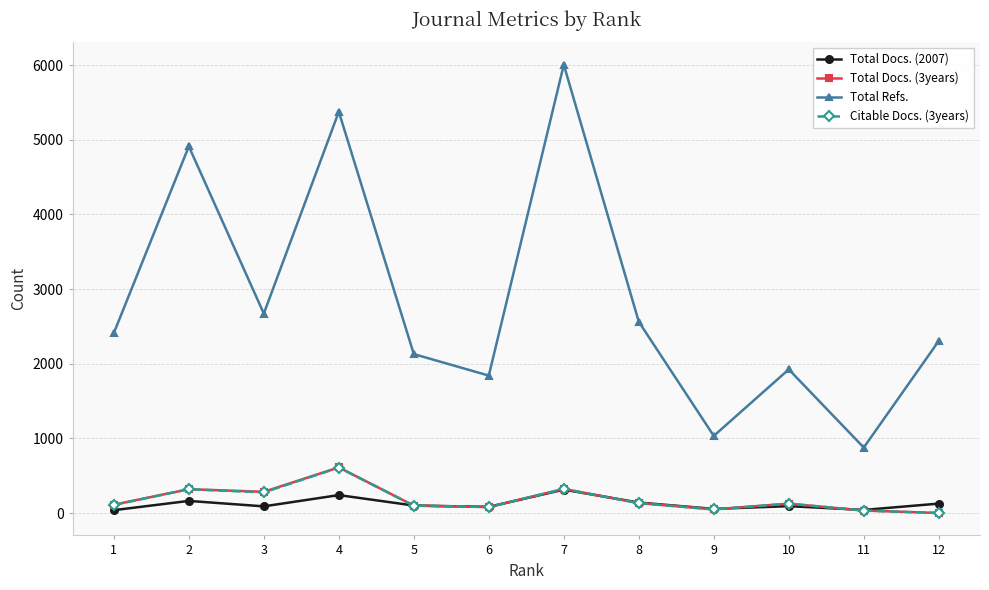

What are all the series names shown in the legend?

Total Docs. (2007), Total Docs. (3years), Total Refs., Citable Docs. (3years)